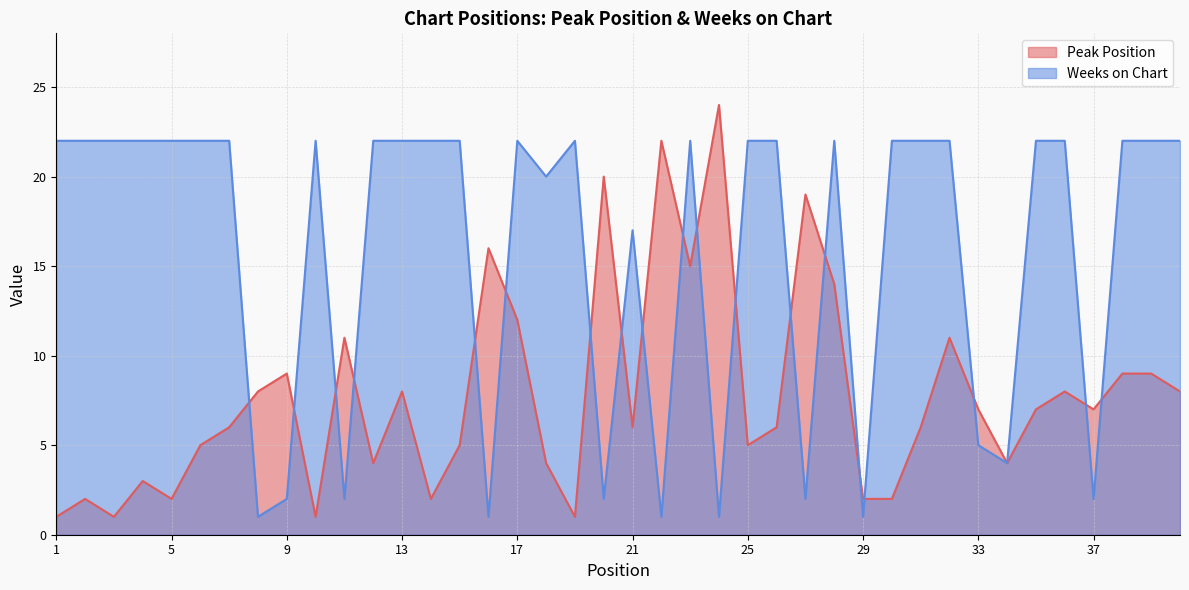

After their last crossing, which series has the higher values: Peak Position or Weeks on Chart?

Weeks on Chart